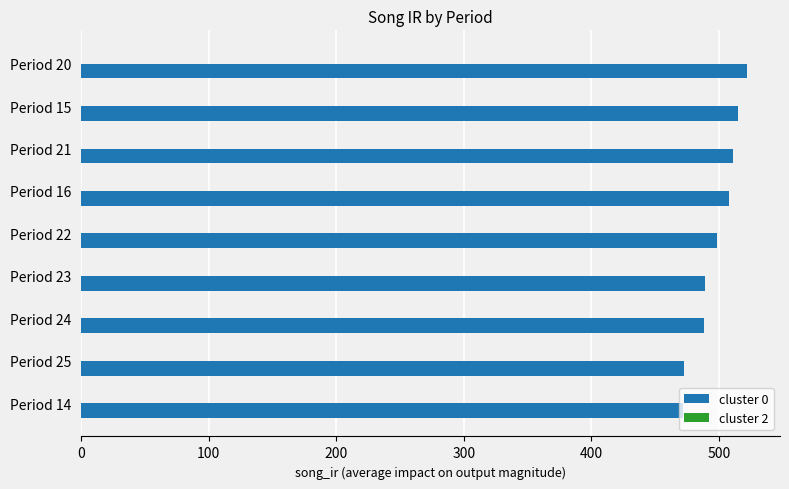

Between Period 15 and Period 25, which is larger?

Period 15